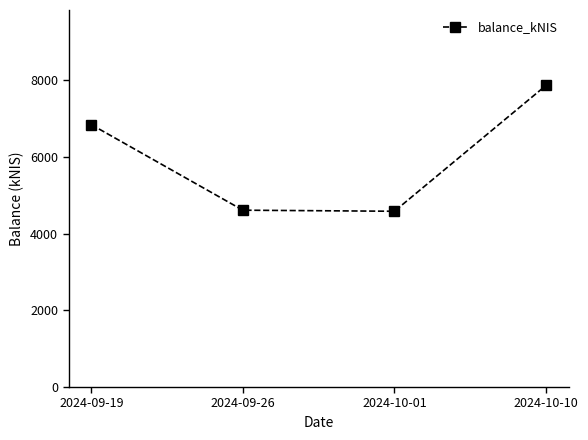

Approximately how many times larger is the value at 2024-10-01 compared to 2024-09-19?

0.7